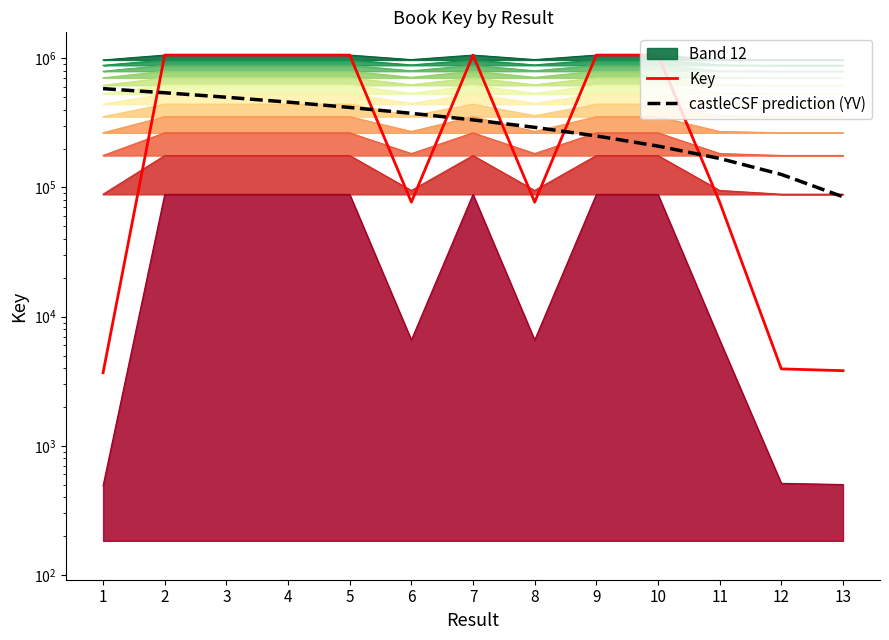

What is the value of the Key point at the 1st from the left?

3678.0